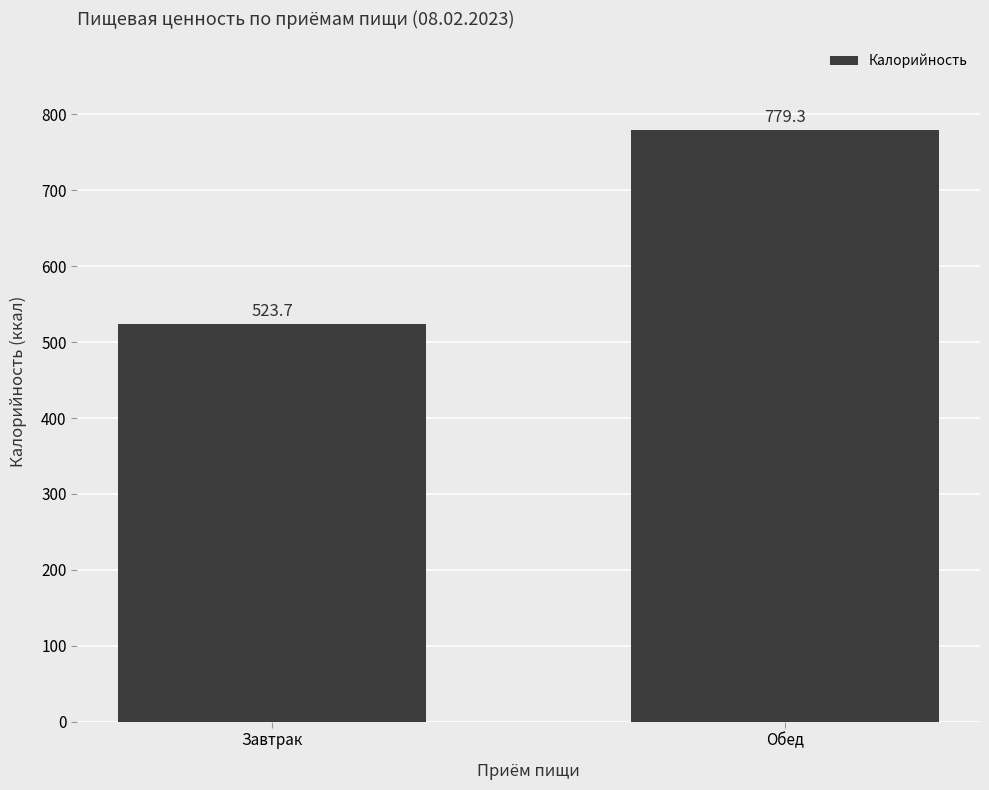

Which label corresponds to the largest value in the chart?

Обед